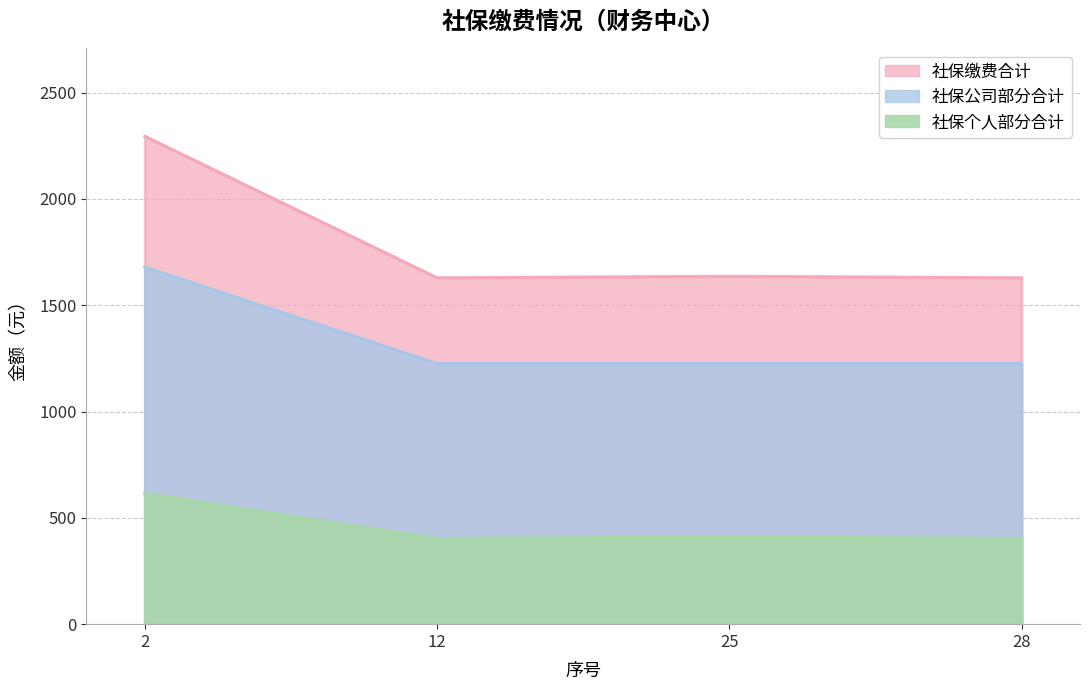

What is the difference between the maximum and second lowest values in the 社保个人部分合计 series?

211.8